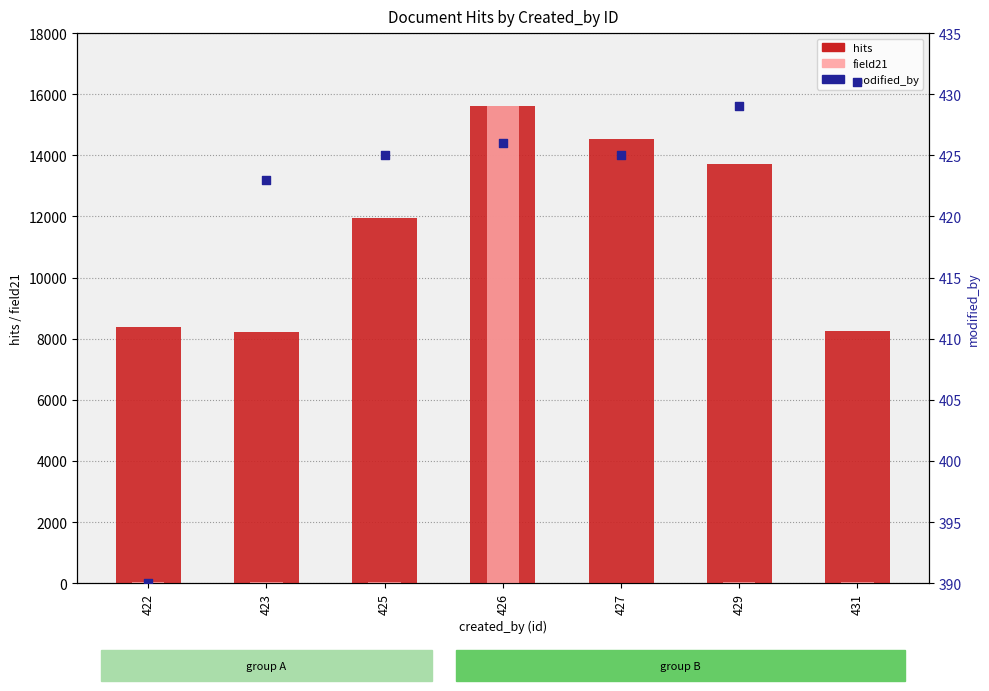

Which series has the largest Y range (max minus min)?

field21